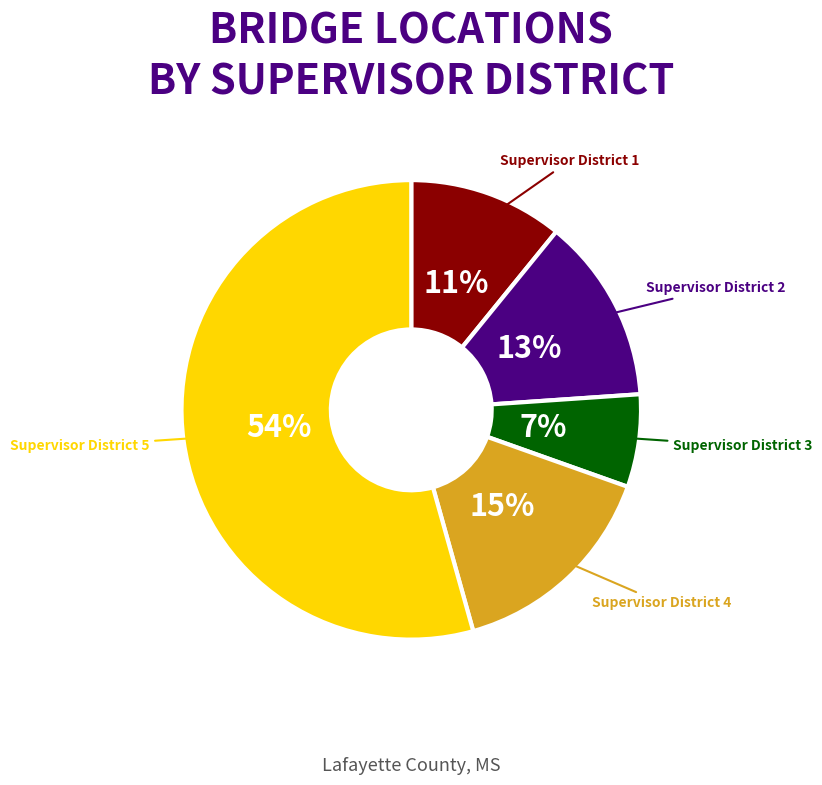

Is there a majority slice in this chart?

Yes